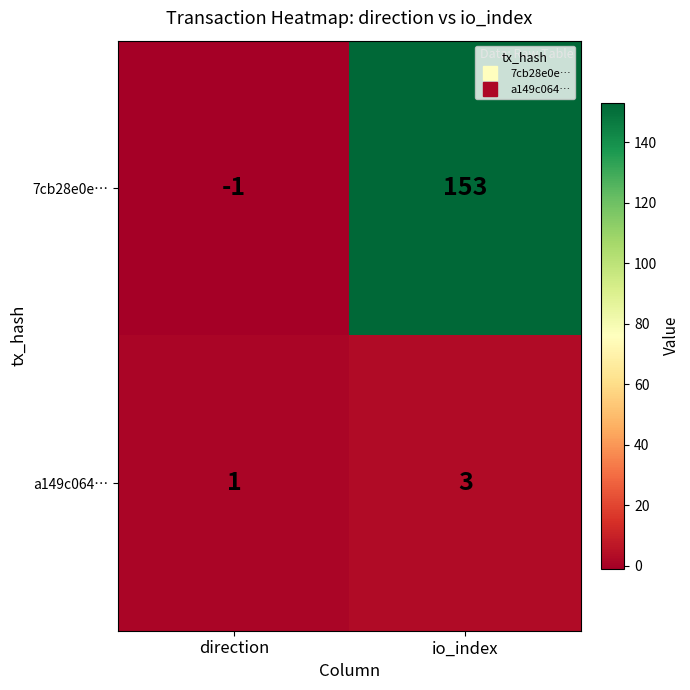

What is the total value across all series at io_index?

156